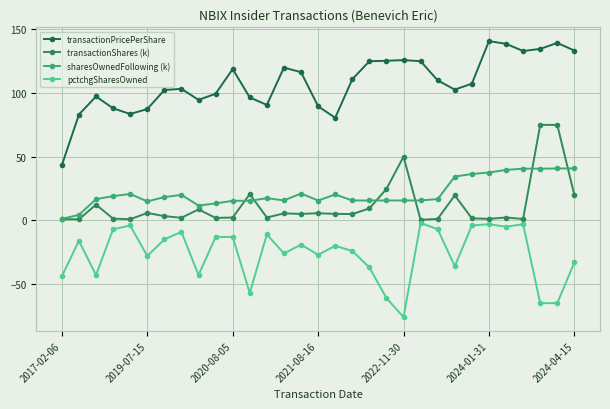

True or false: transactionPricePerShare and pctchgSharesOwned intersect in this chart.

False